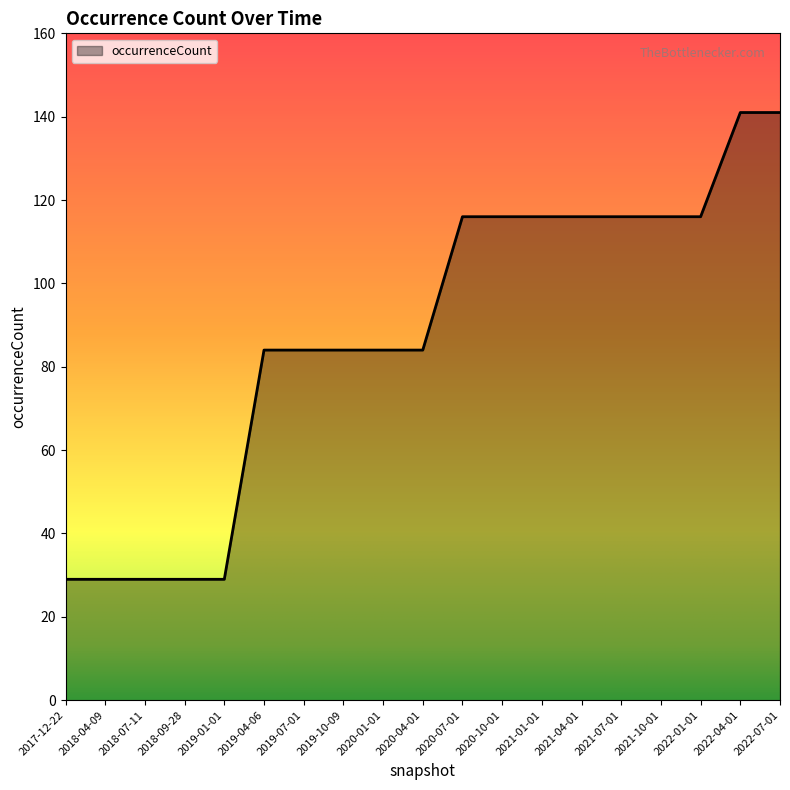

What is the difference between the values at 2021-07-01 and 2018-04-09?

87